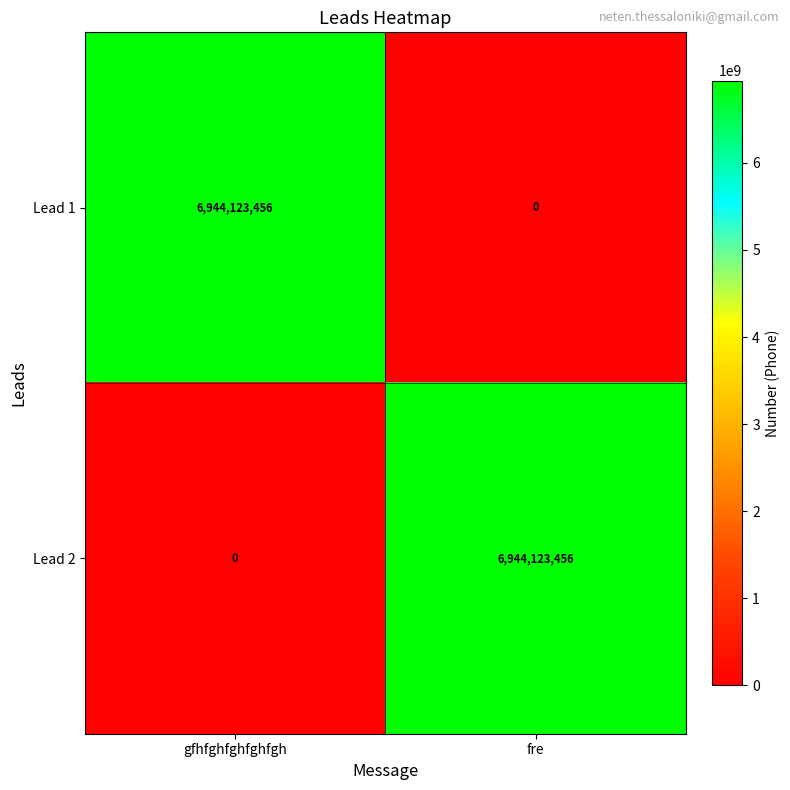

True or false: Lead 2 has a value of 0 at gfhfghfghfghfgh.

True